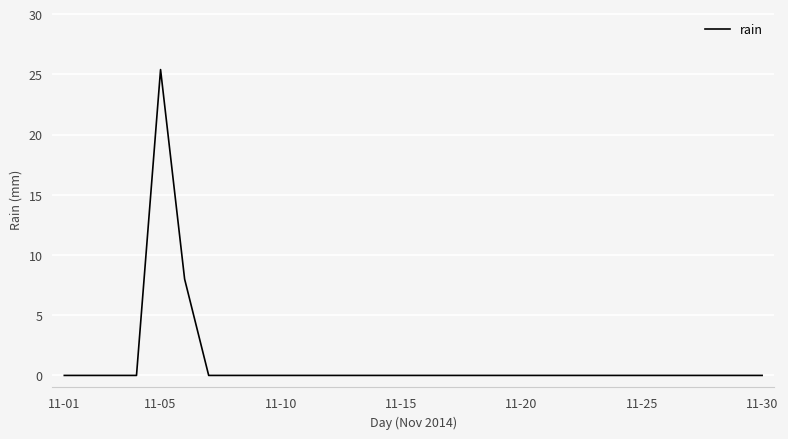

What is the difference between the maximum and minimum values?

25.4